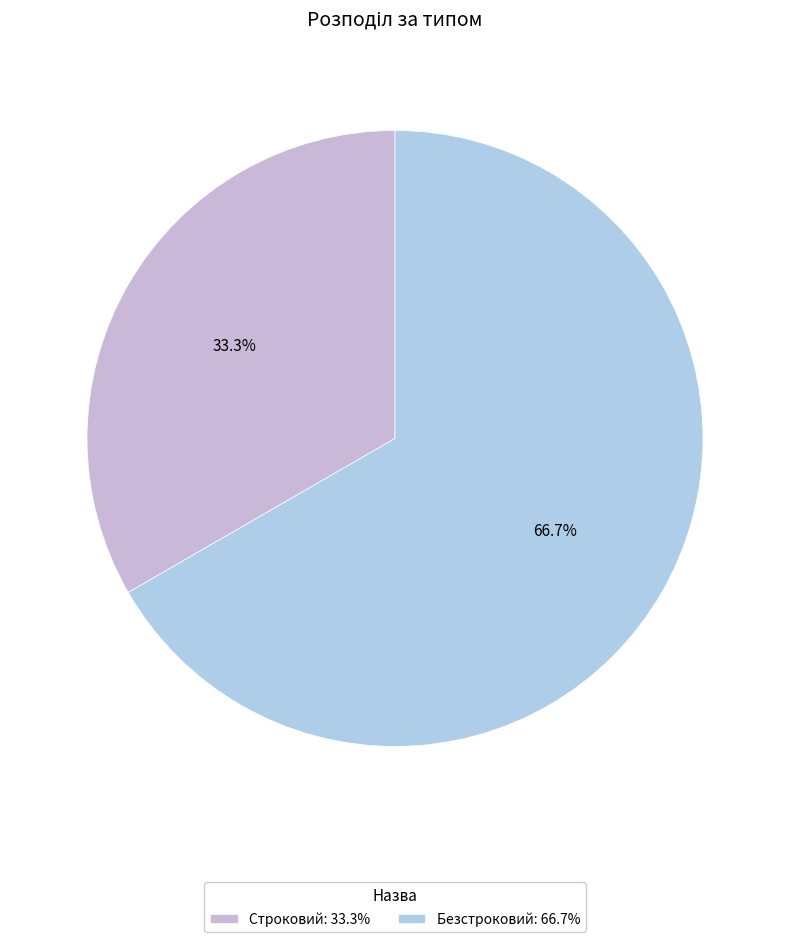

What portion of the pie excludes Безстроковий?

33.3%